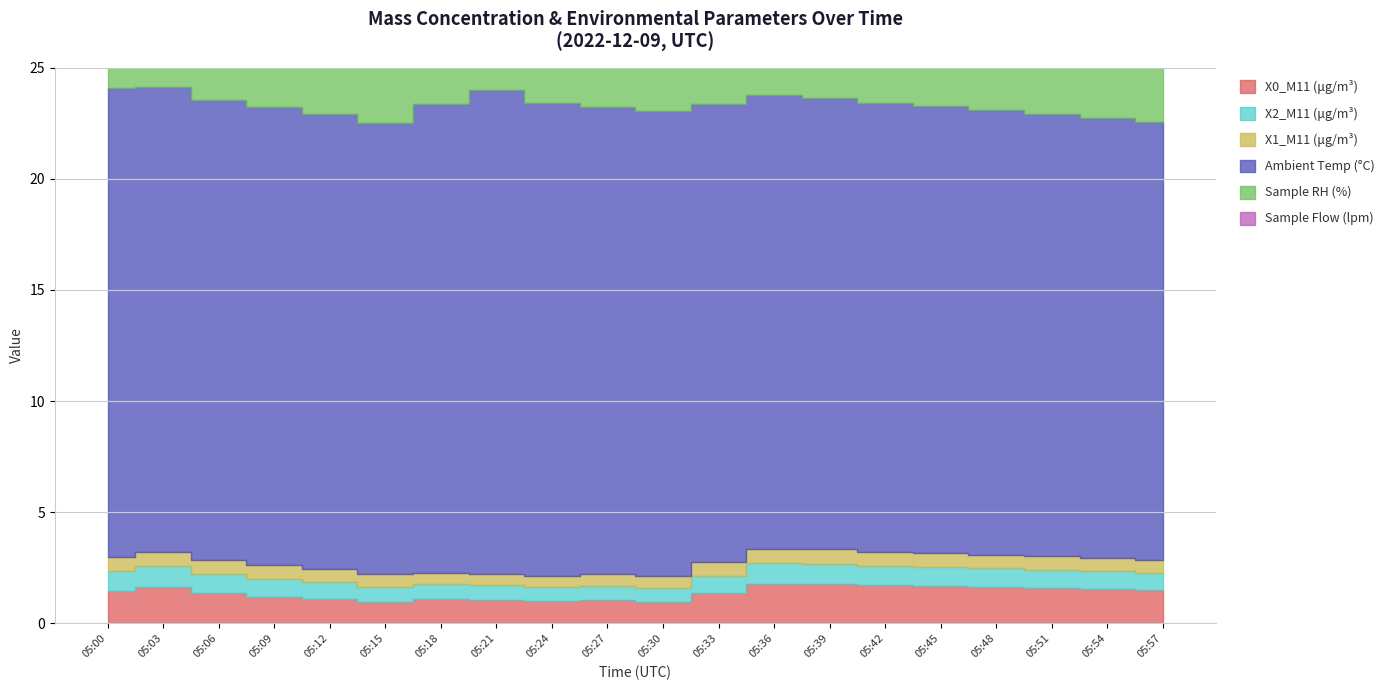

What is the total value across all series at 05:06?

34.5